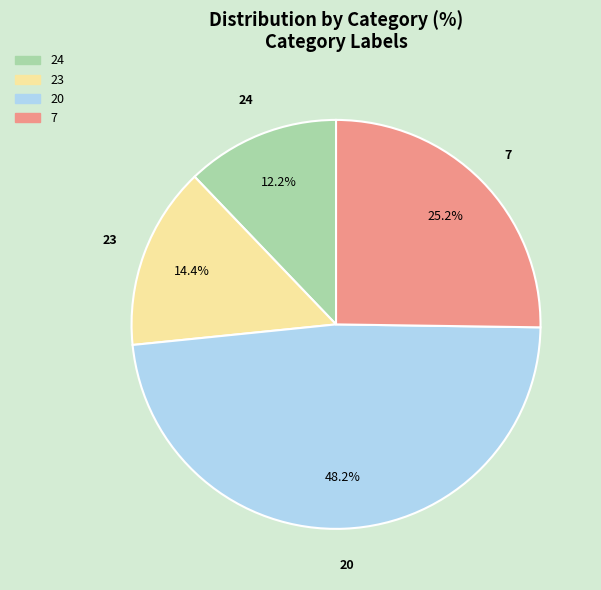

What is the largest slice in the pie chart?

20